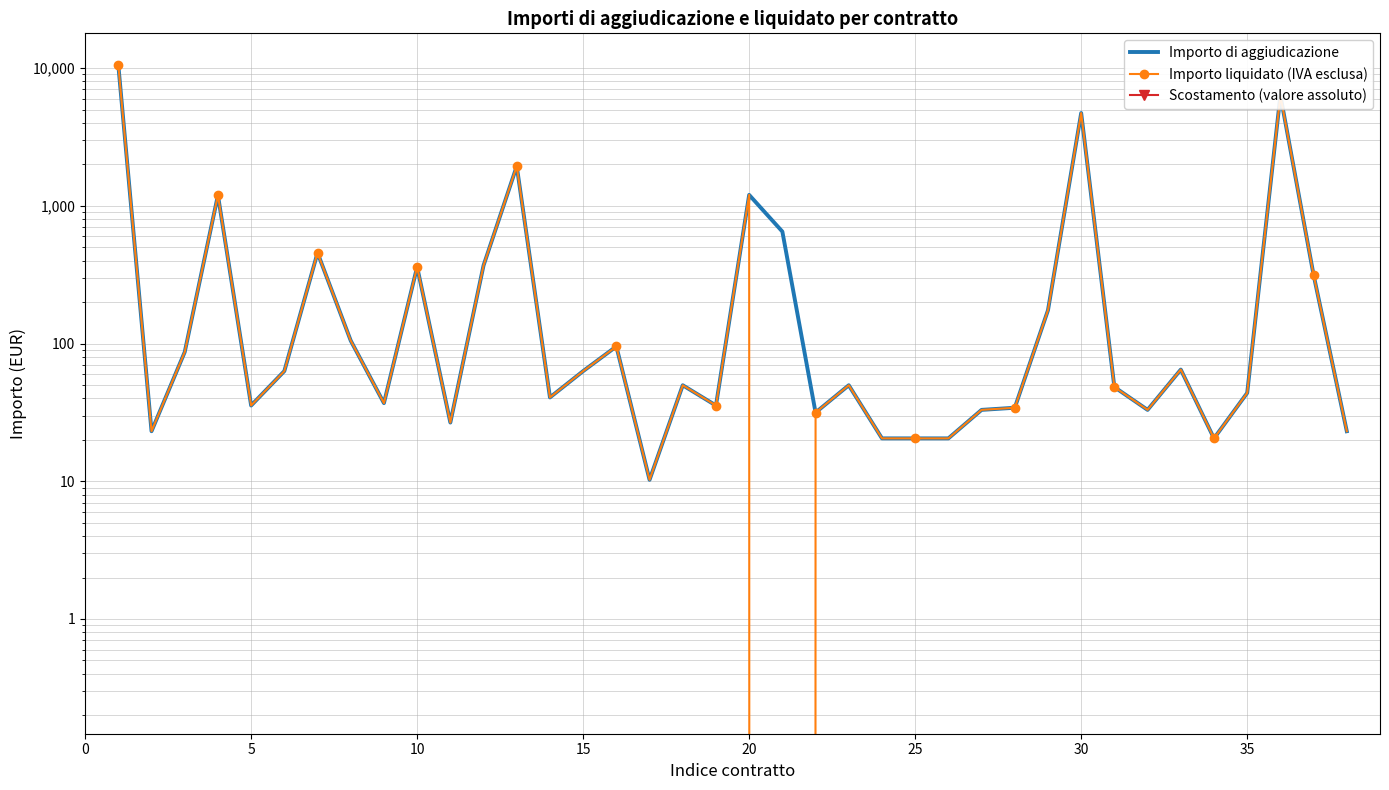

True or false: Scostamento (valore assoluto) has a value of 650.0 at 20.

True